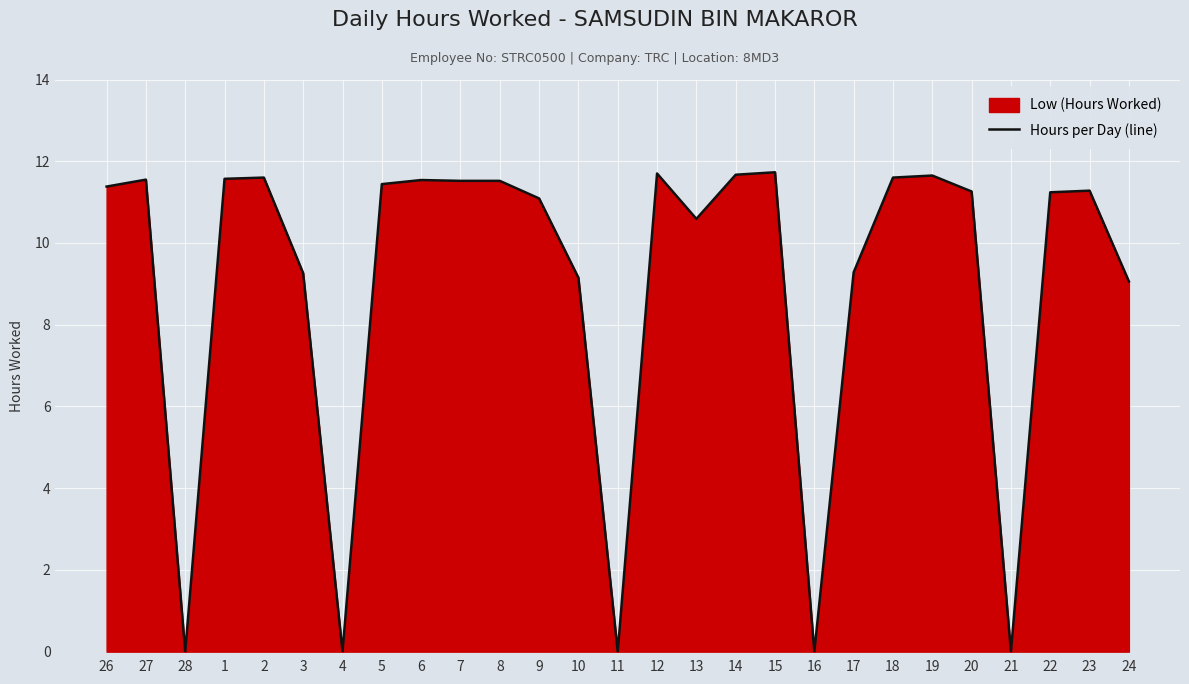

The chart shows a value of 3.0 at 1. True or false?

False